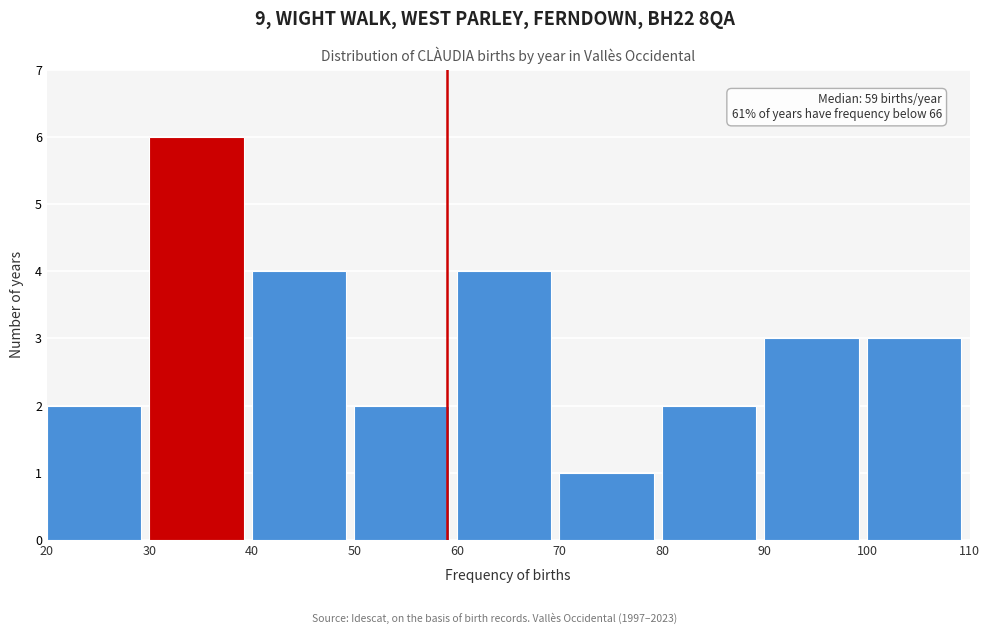

Over which range of the x-axis is the bar tallest?

30 to 40